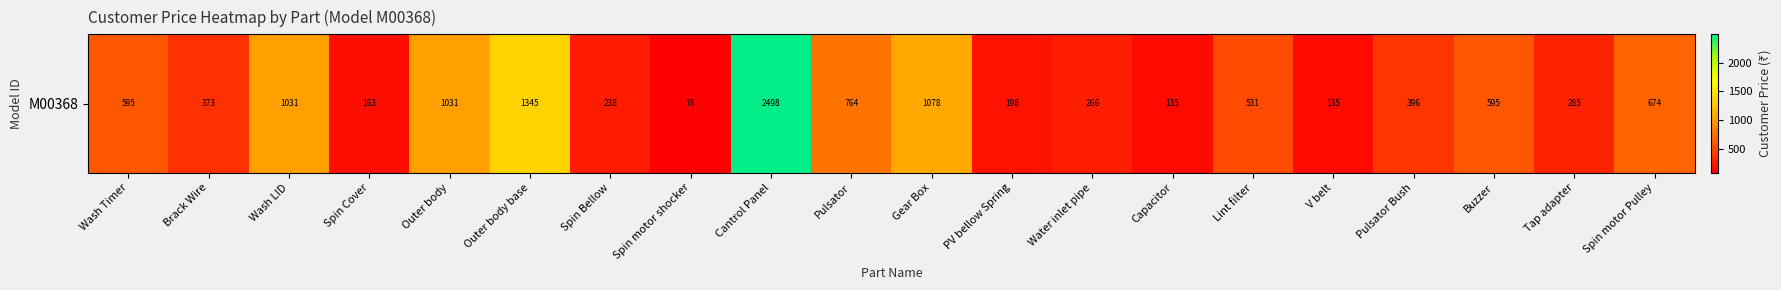

Rank the categories by value from highest to lowest.

Cantrol Panel, Outer body base, Gear Box, Wash LID, Outer body, Pulsator, Spin motor Pulley, Wash Timer, Buzzer, Lint filter, Pulsator Bush, Brack Wire, Tap adapter, Water inlet pipe, Spin Bellow, PV bellow Spring, Spin Cover, Capacitor, V belt, Spin motor shocker